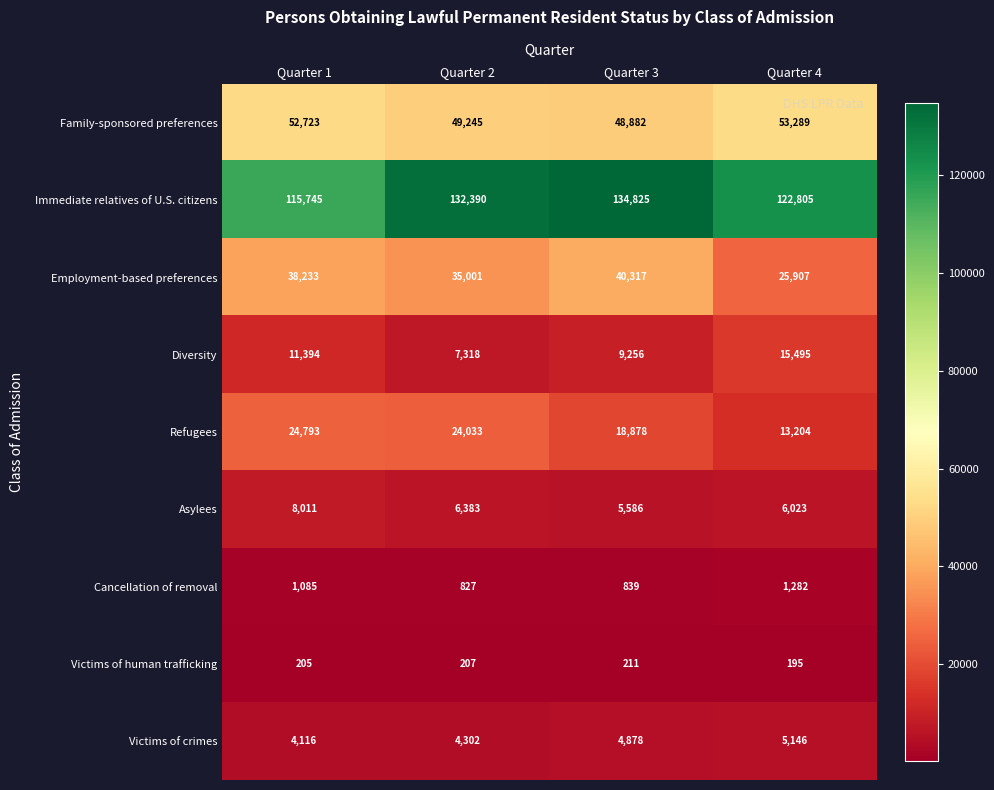

How many categories are shown in the chart?

4